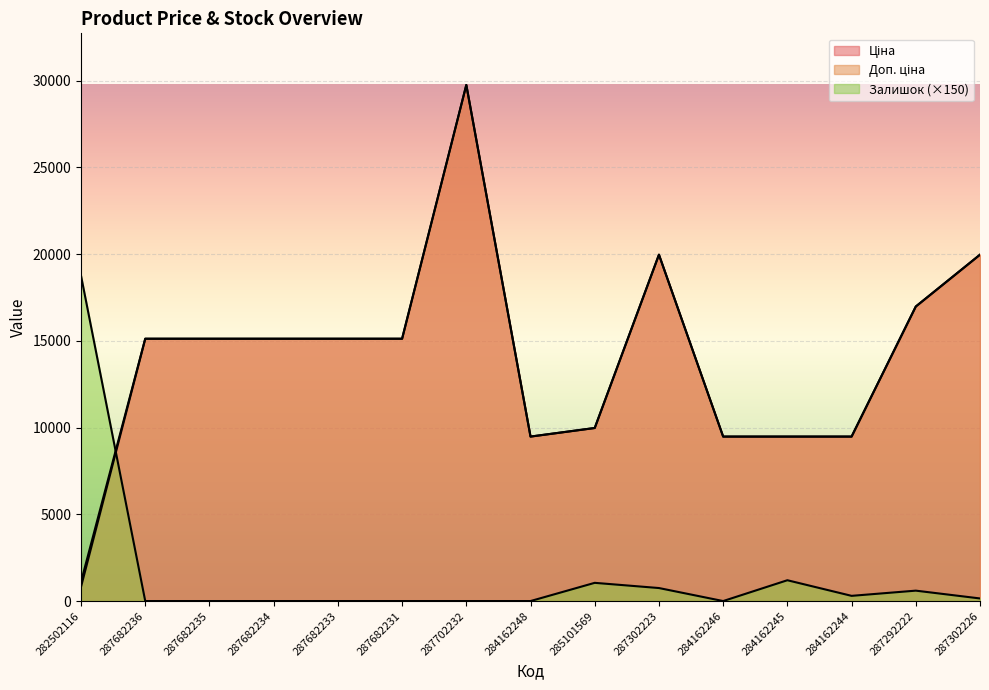

At which category is the sum across all series the highest?

287702232